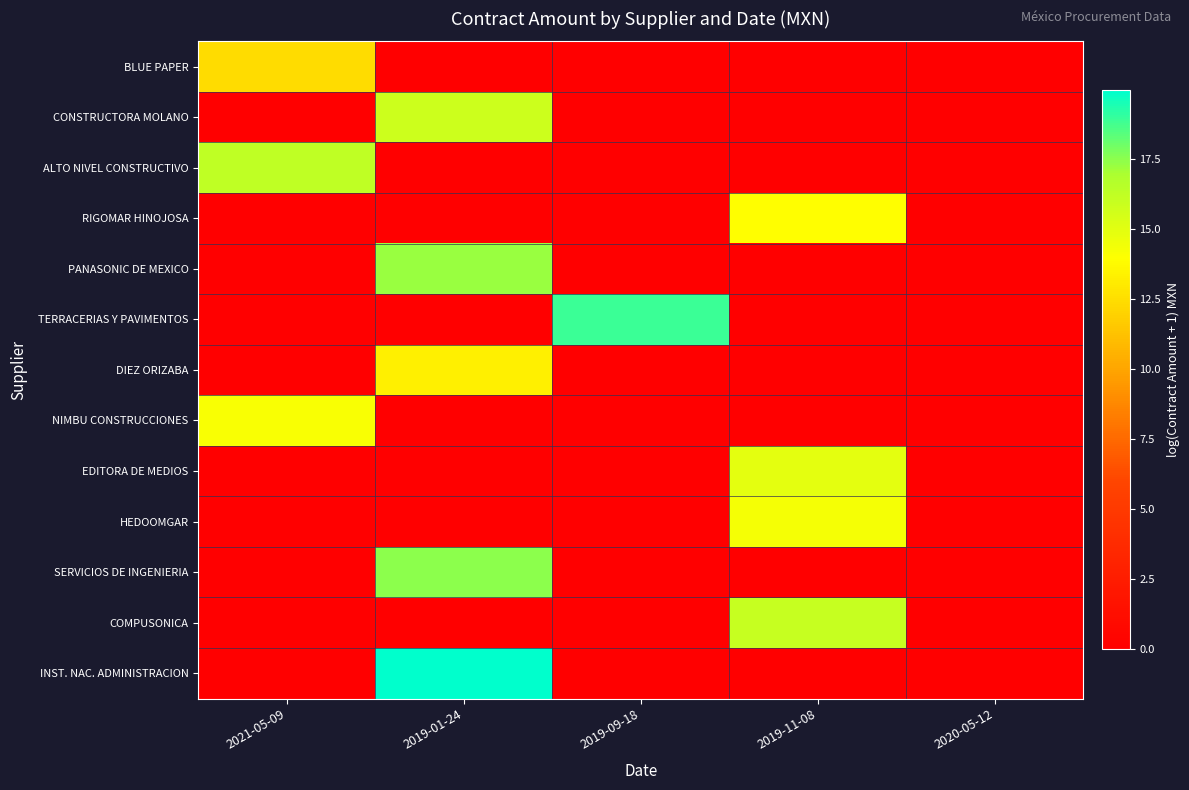

What is the difference between the highest and lowest values at 2019-11-08?

16.0